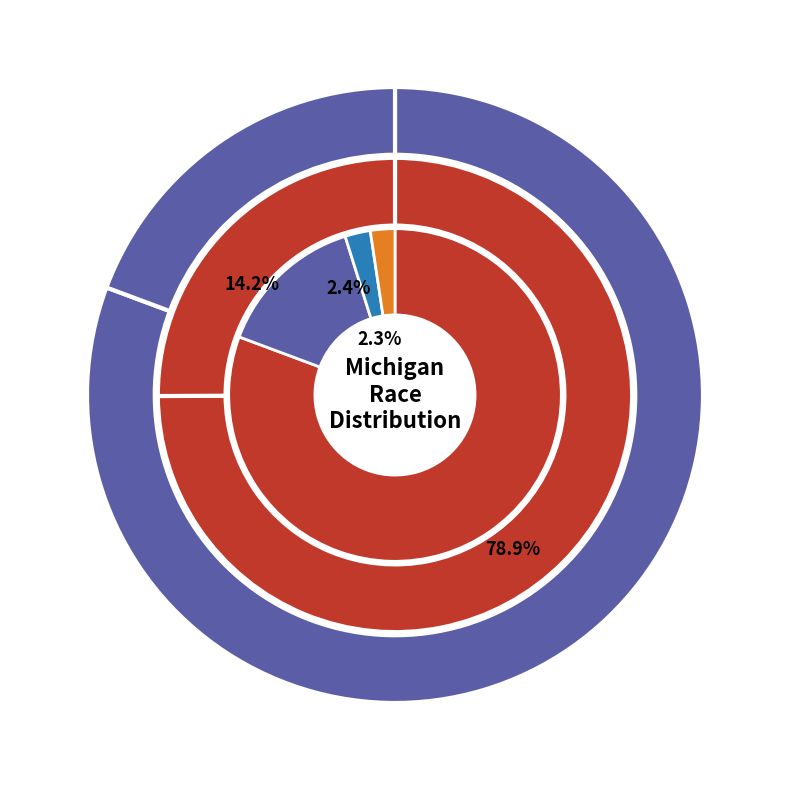

True or false: Some Other Race alone accounts for 11% of the total.

False